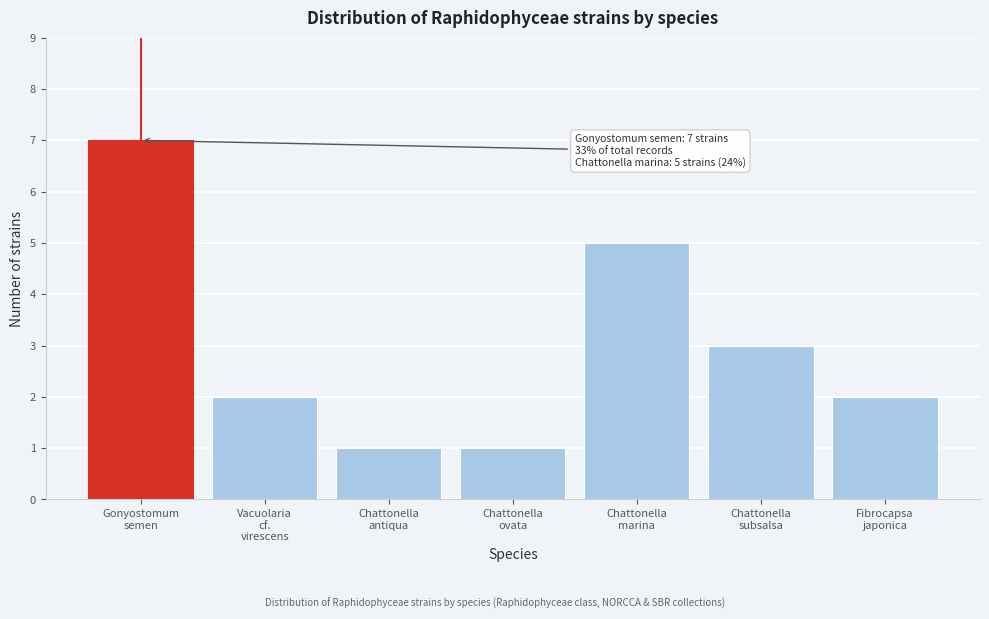

Reading left to right, list all the values displayed in this chart.

7	2	1	1	5	3	2